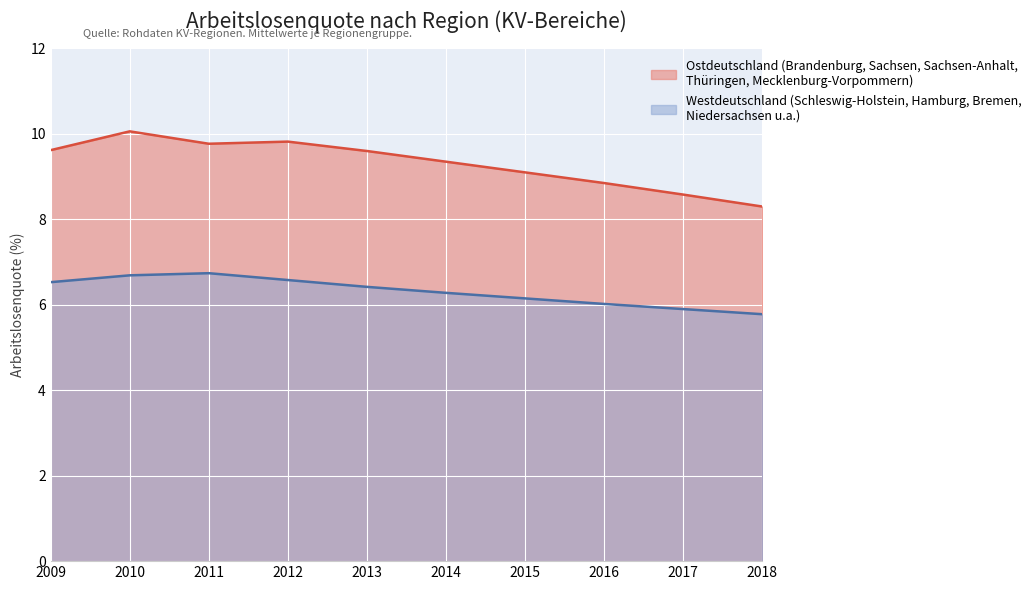

At which category does the chart reach its minimum across all series?

2018